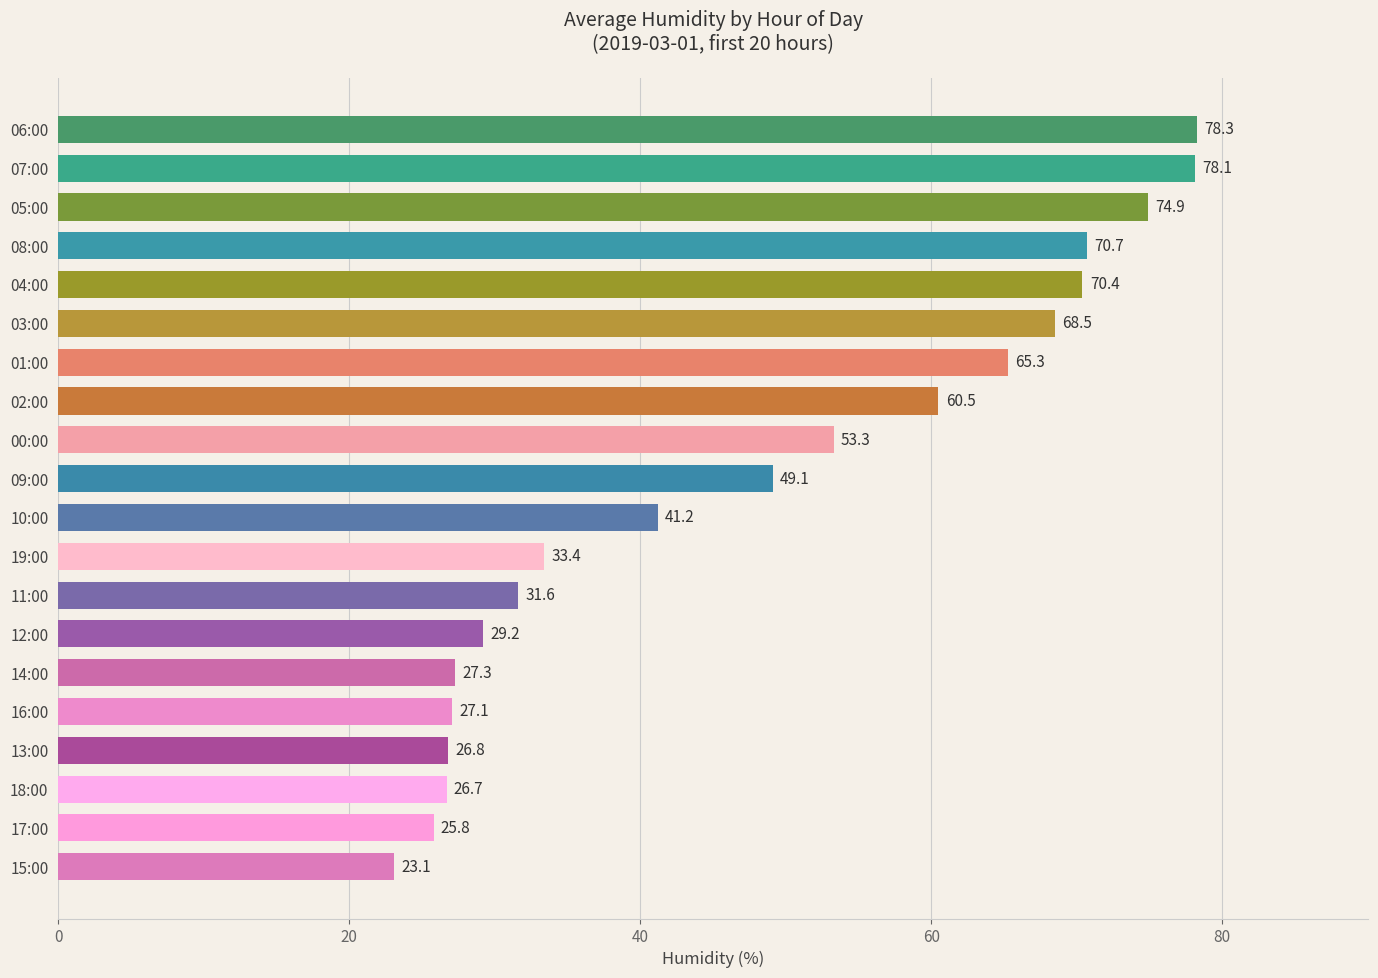

Rank the categories by value from lowest to highest.

15:00, 17:00, 18:00, 13:00, 16:00, 14:00, 12:00, 11:00, 19:00, 10:00, 09:00, 00:00, 02:00, 01:00, 03:00, 04:00, 08:00, 05:00, 07:00, 06:00